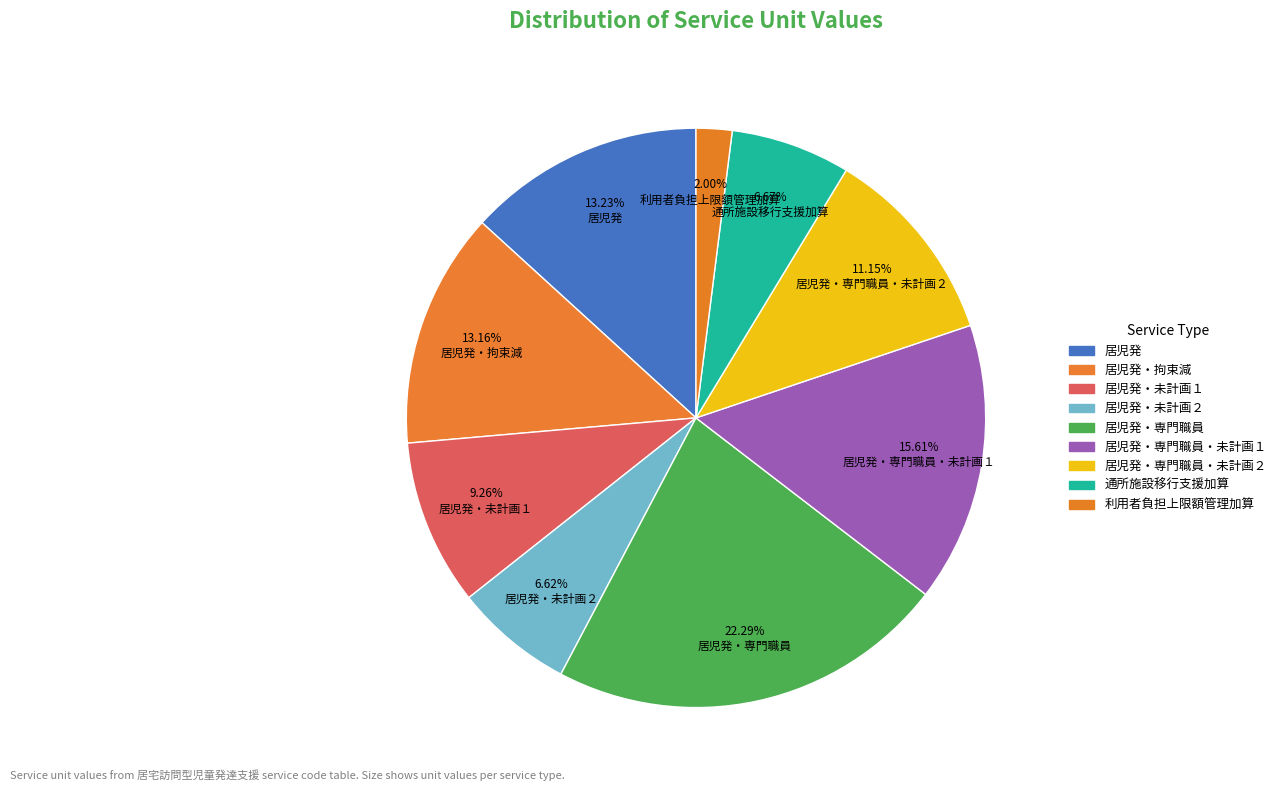

True or false: 居児発・専門職員・未計画２ accounts for 11% of the total.

True